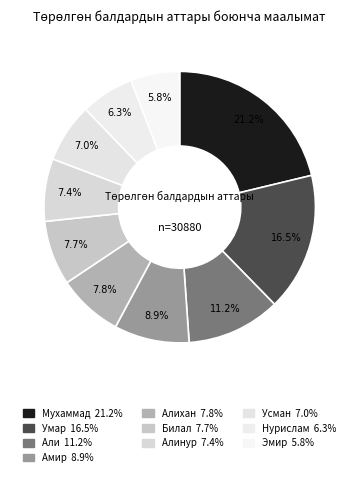

How many segments does this pie chart have?

10